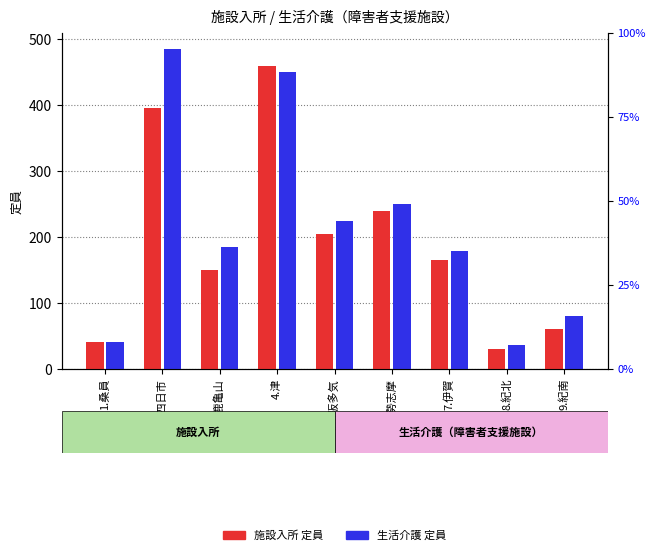

Rank the series at 6.伊勢志摩 from lowest to highest value.

施設入所 定員, 生活介護 定員